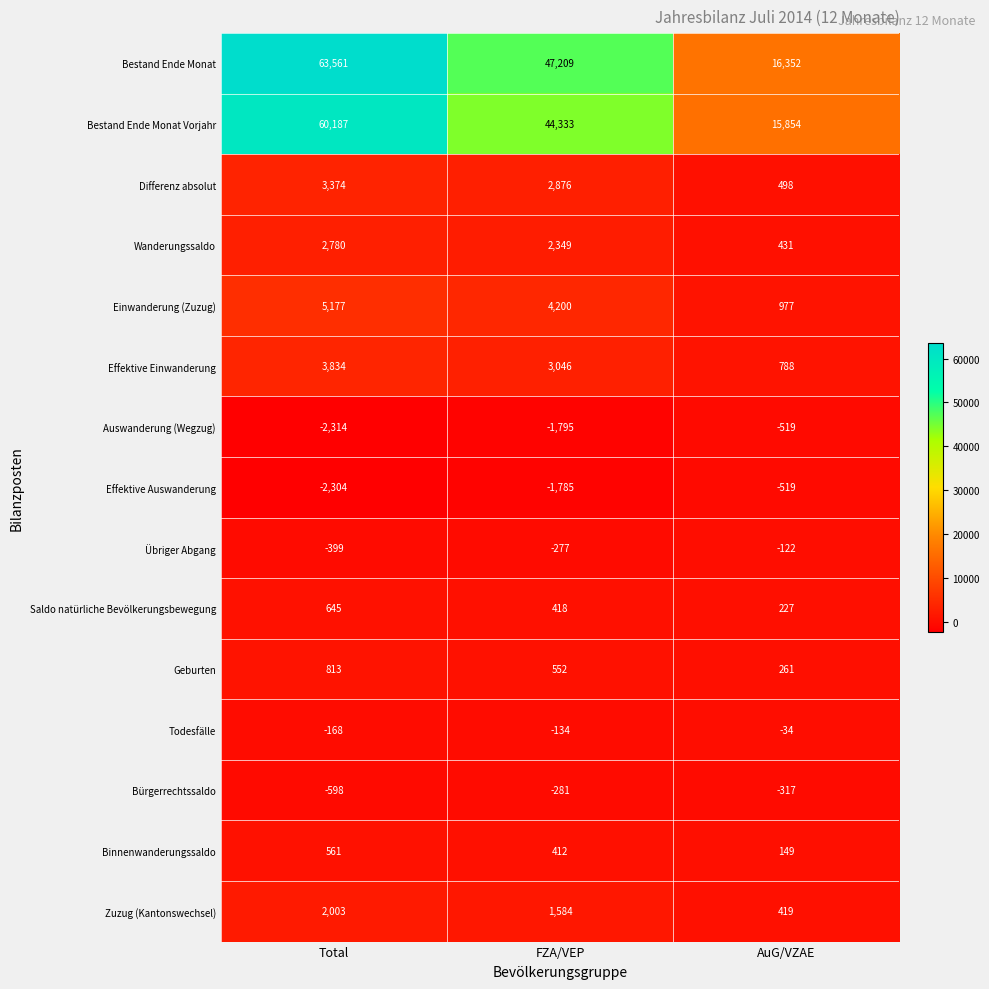

What is the spread (max minus min) of values at Total?

65875